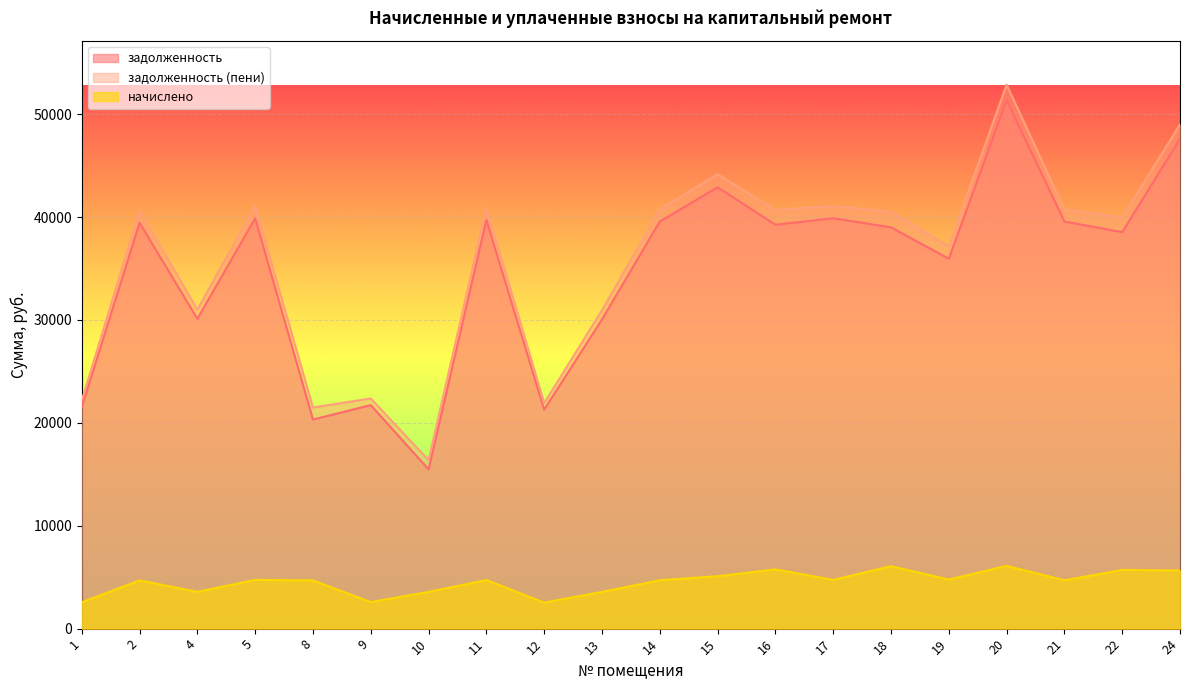

What is the total value across all series at 16?

85722.8